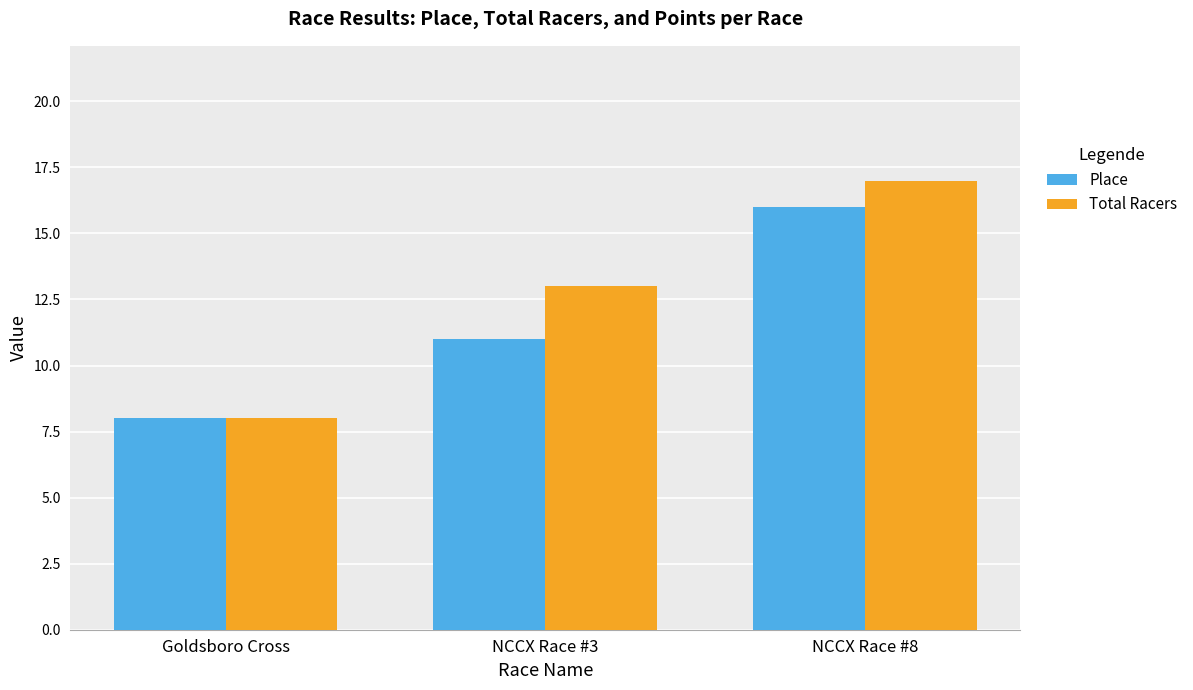

How many values in the Total Racers series are below 13?

1